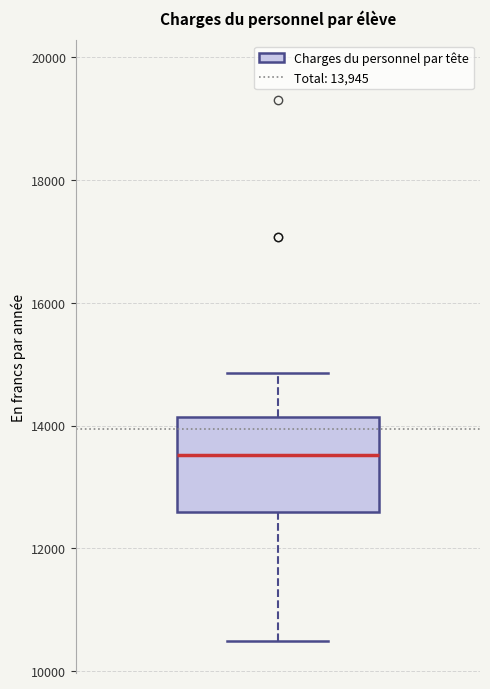

Where is the upper edge of the box on the y-axis? The values are not printed on the chart, so give them approximately, as read against the axis.

14200